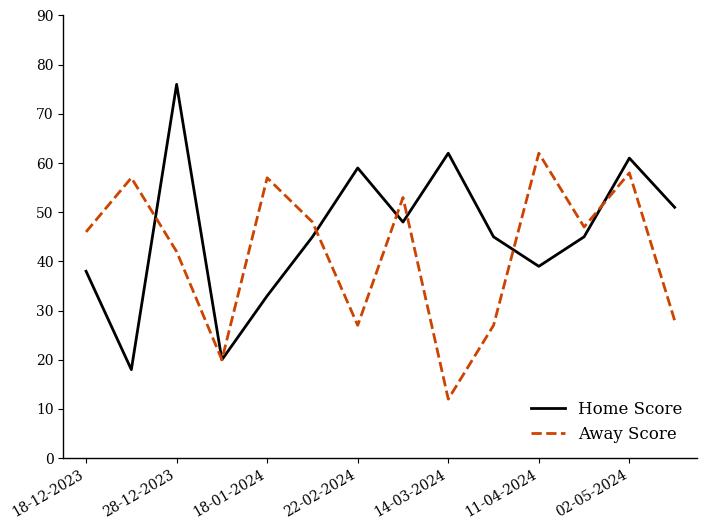

Reading right to left, list all the values displayed in this chart.

Home Score: 51	61	45	39	45	62	48	59	45	33	20	76	18	38
Away Score: 28	58	47	62	27	12	53	27	48	57	20	42	57	46